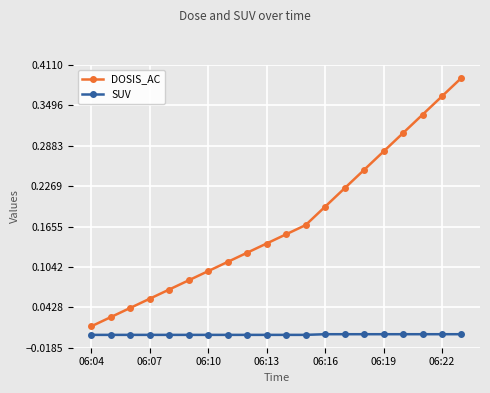

Rank the series by their maximum value, from lowest to highest.

SUV, DOSIS_AC